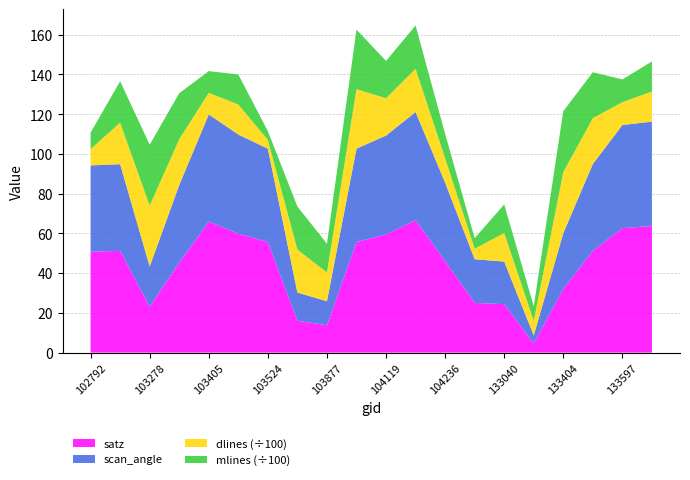

Reading right to left, what are all the values shown in this chart?

satz: 63.7	62.7	51.2	32.1	4.6	24.4	25.0	46.0	66.7	59.5	55.6	13.7	16.1	55.6	59.8	65.9	45.3	23.1	51.2	50.8
scan_angle: 52.6	51.9	43.7	28.1	4.1	21.4	22.0	39.6	54.4	49.8	47.0	12.1	14.2	47.0	50.0	54.0	39.0	20.3	43.6	43.4
dlines: 1516.0	1149.0	2308.0	3071.0	733.0	1439.0	530.0	1227.0	2175.0	1878.0	2996.0	1446.0	2165.0	443.0	1510.0	1089.0	2310.0	3065.0	2088.0	825.0
mlines: 1514.0	1147.0	2310.0	3070.0	733.0	1439.0	530.0	1226.0	2181.0	1879.0	2998.0	1447.0	2165.0	442.0	1511.0	1093.0	2311.0	3065.0	2088.0	825.0